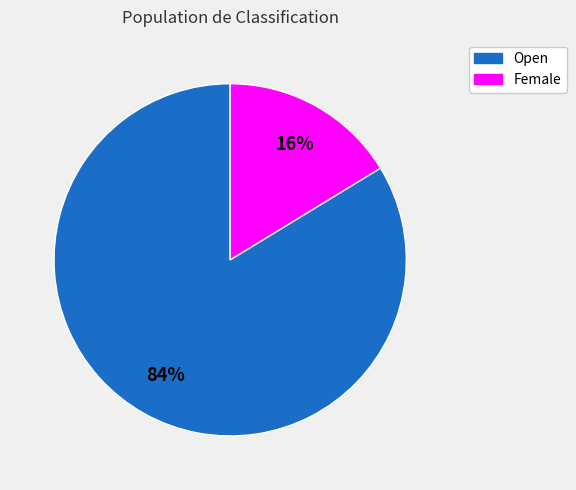

Rank the categories by value from highest to lowest.

Open, Female